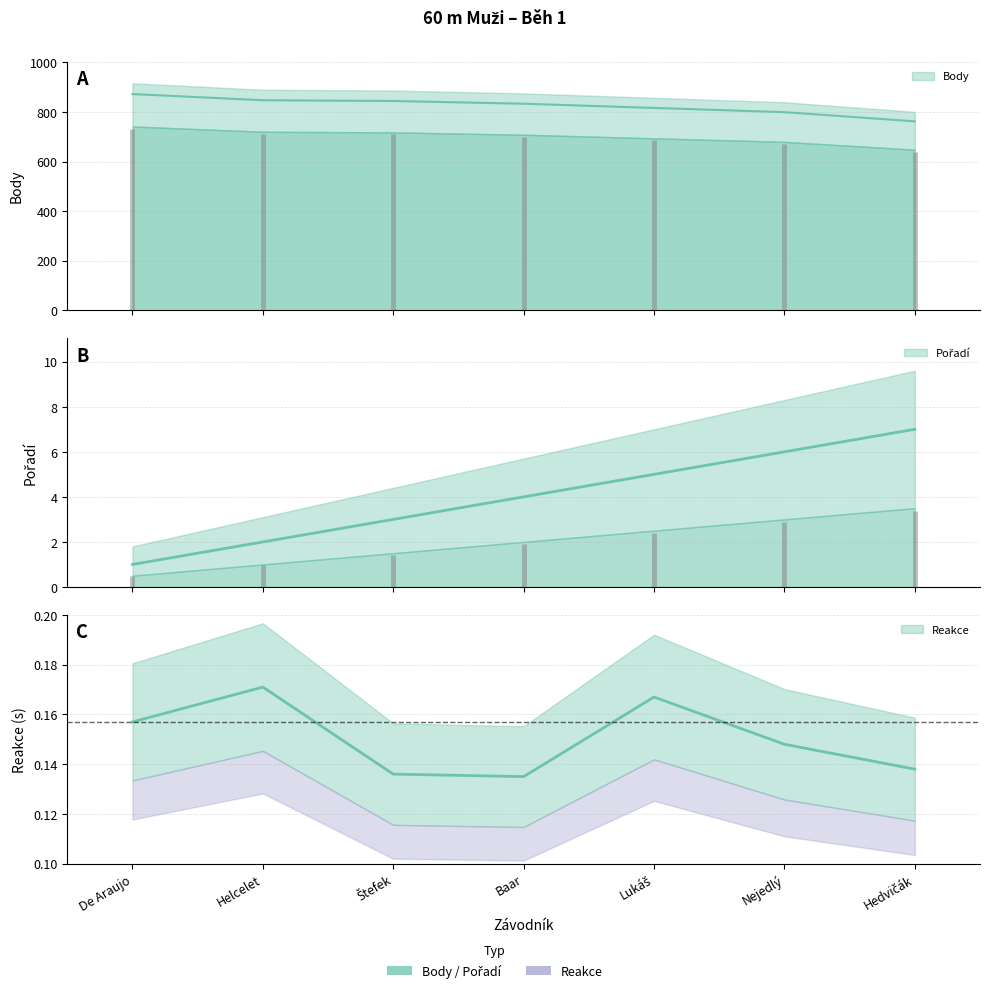

The Pořadí series shows 6.0 at Nejedlý. True or false?

True